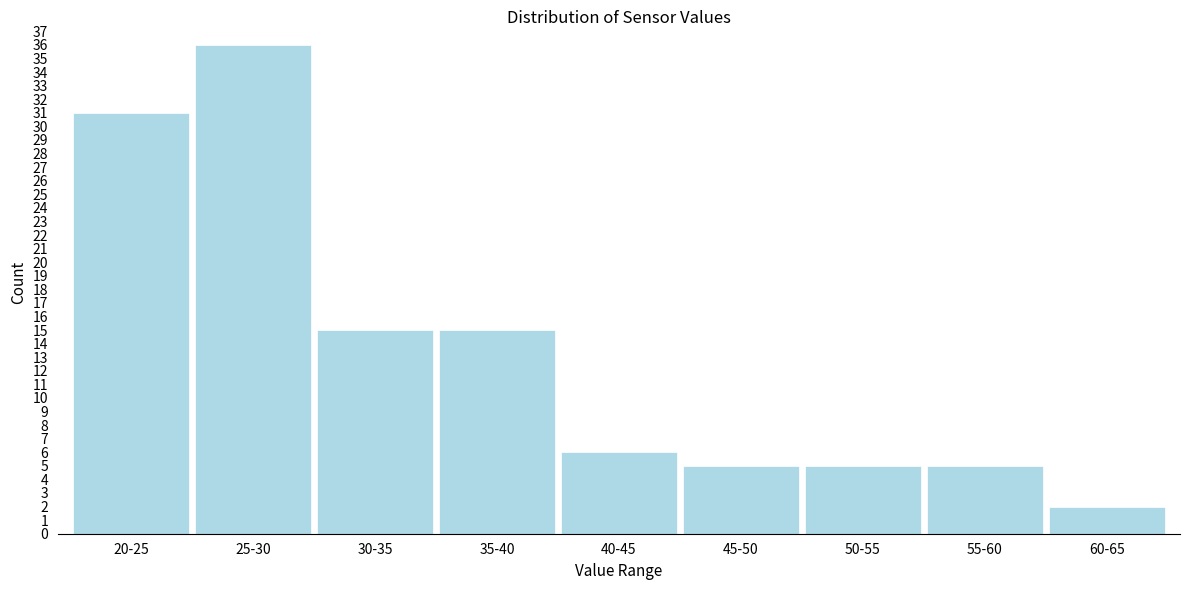

Reading left to right, what are all the values shown in this chart?

31	36	15	15	6	5	5	5	2